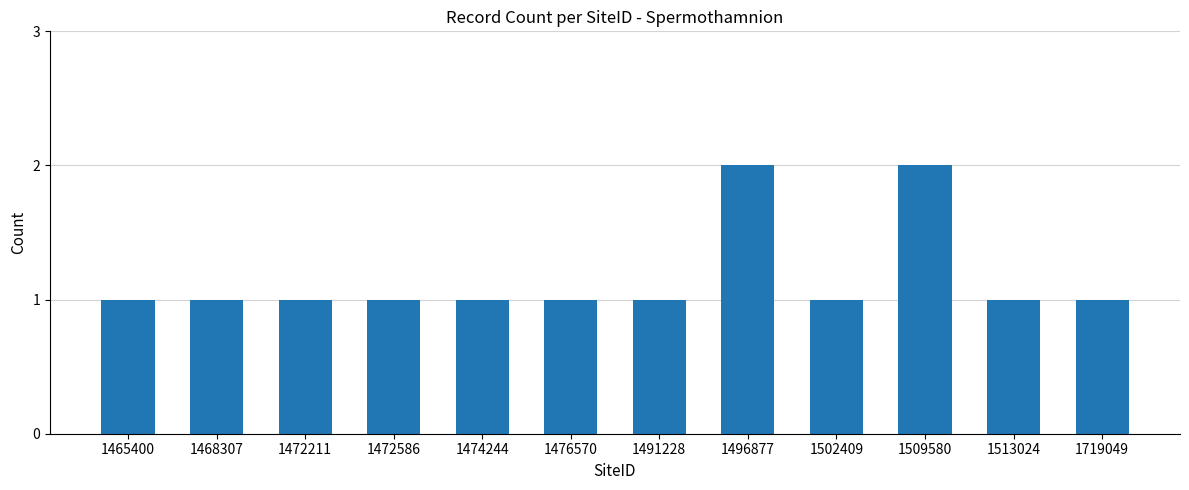

Count the values in the range 1 to 2.

12